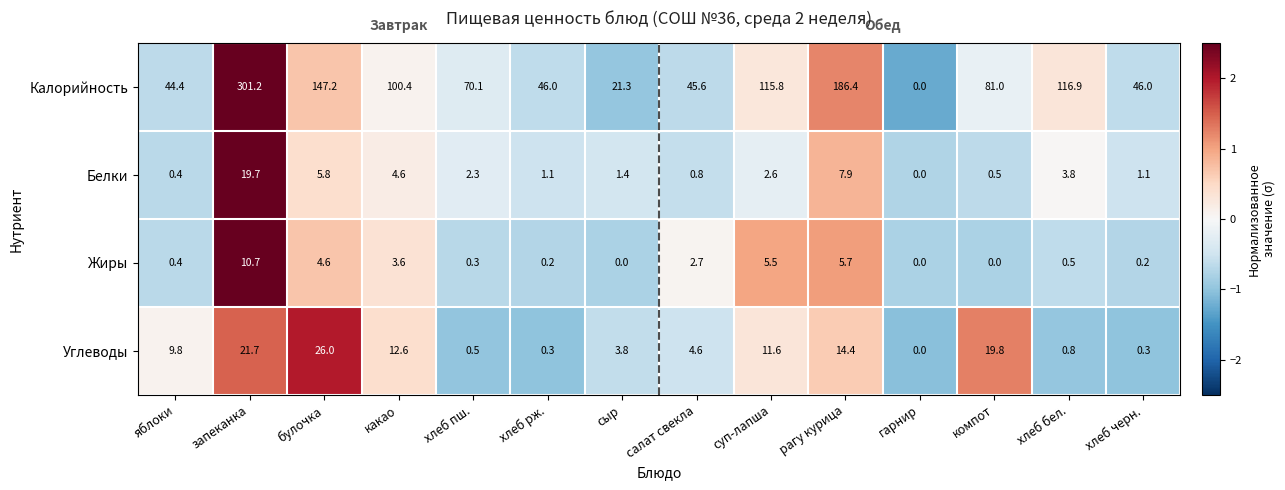

At which label is Жиры closest to 5?

булочка